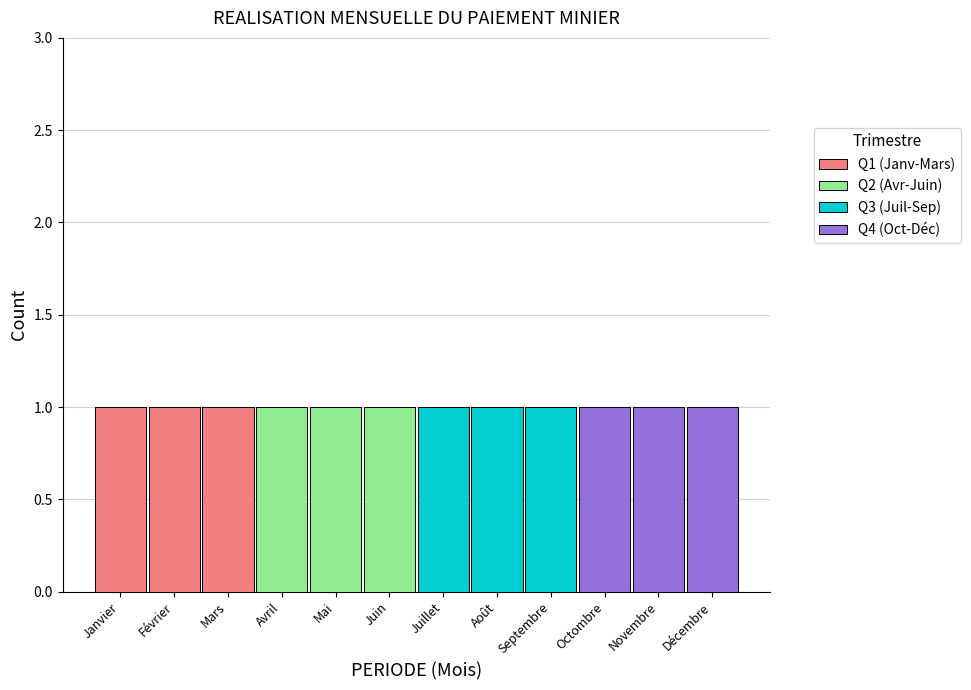

The value of Q1 (Janv-Mars) at Juin is -1. True or false?

False